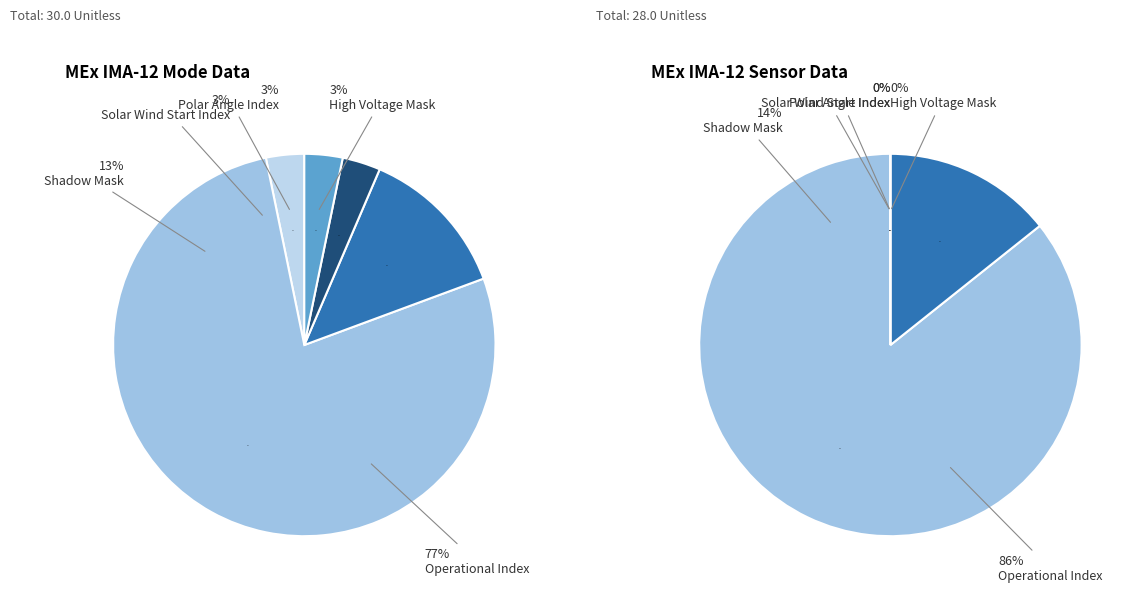

Is it true that Polar Angle Index is 0% of the pie?

True